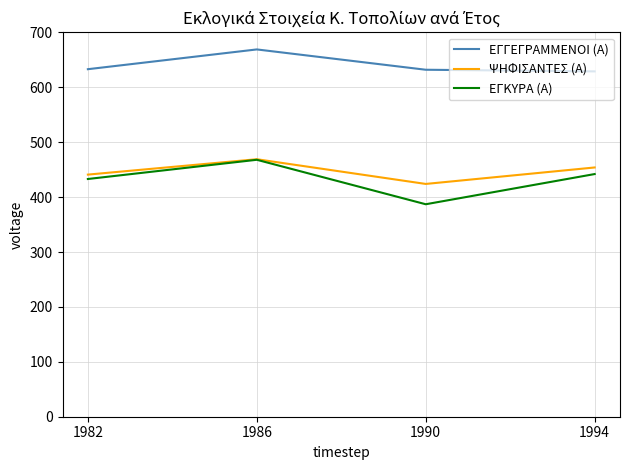

Where is ΕΓΚΥΡΑ (Α) nearest to the value 427?

1982